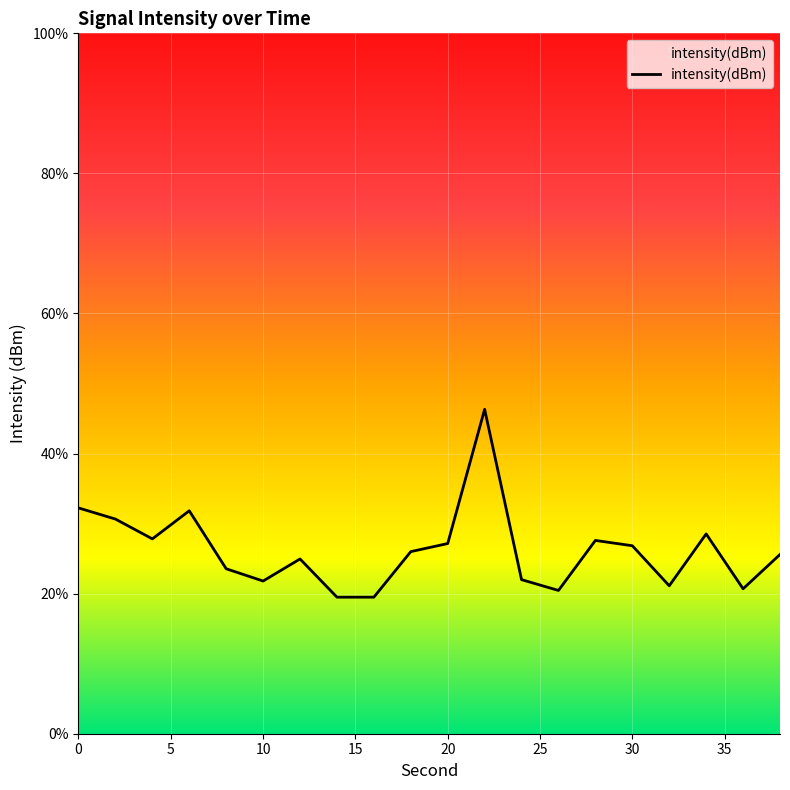

What is the maximum value shown in the chart?

46.3